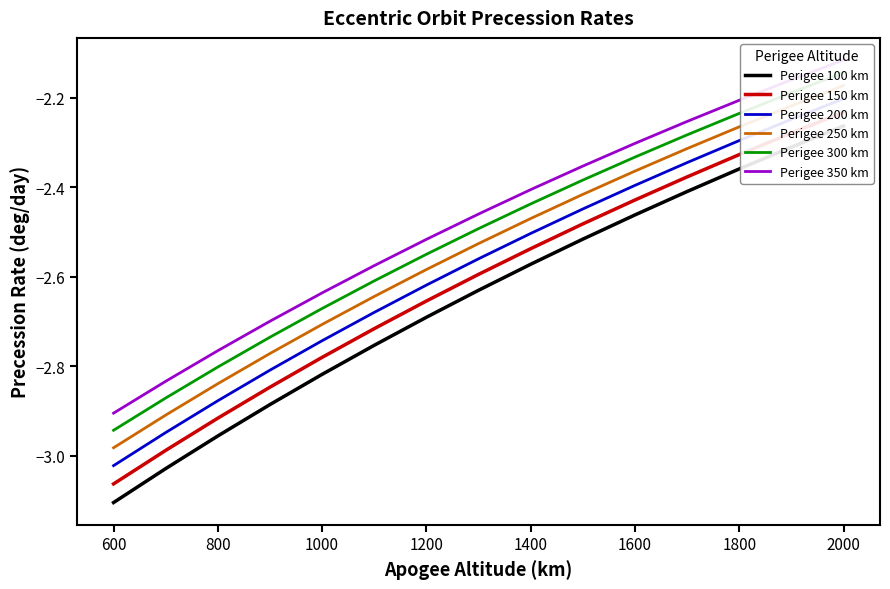

Which series has the largest total across all categories?

Perigee 350 km